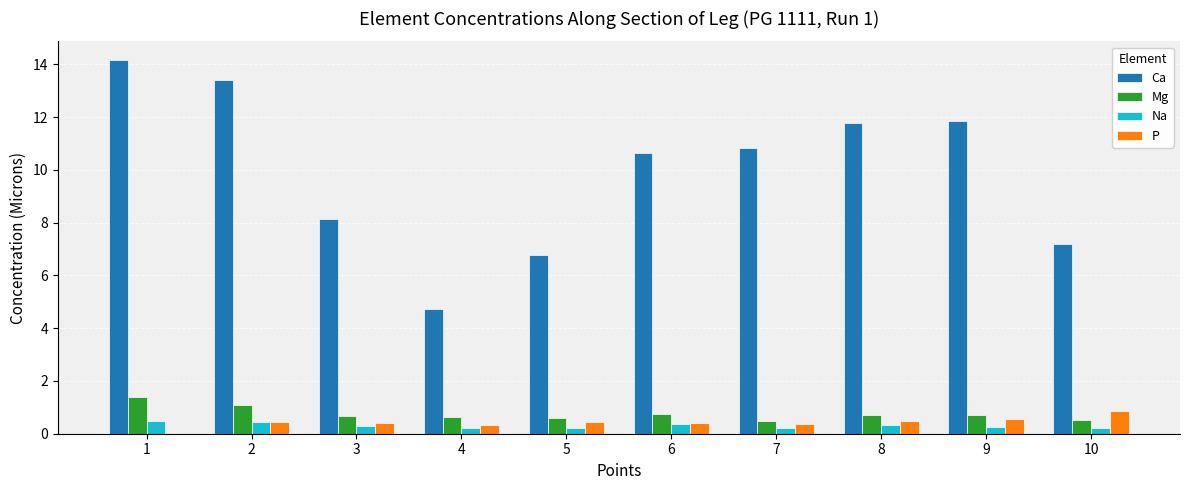

True or false: Ca has a value of 14.2 at 1.

True